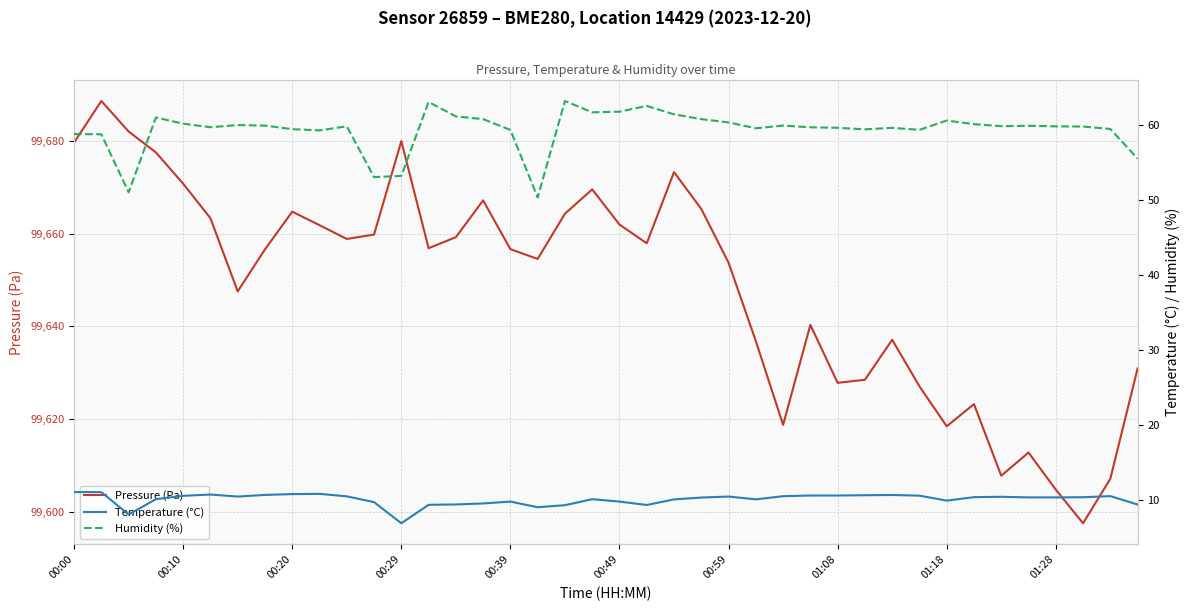

What is the maximum value for Temperature (°C)?

11.0